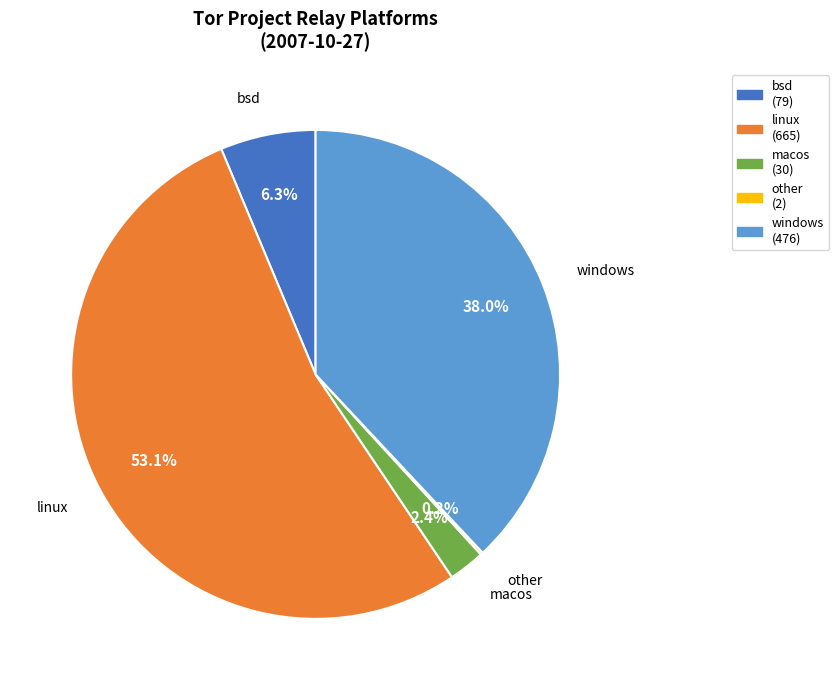

Does any single category account for the majority?

Yes